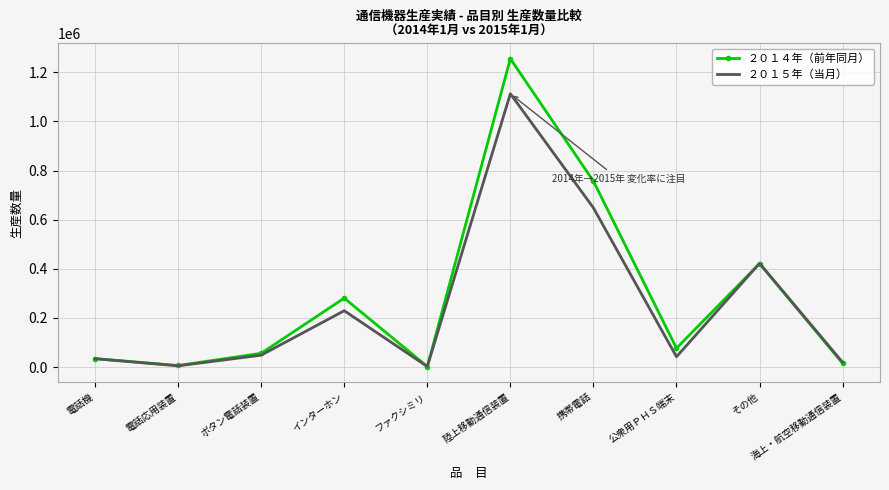

What is the sum of the ２０１５年（当月） values at 電話応用装置 and 海上・航空移動通信装置?

24801